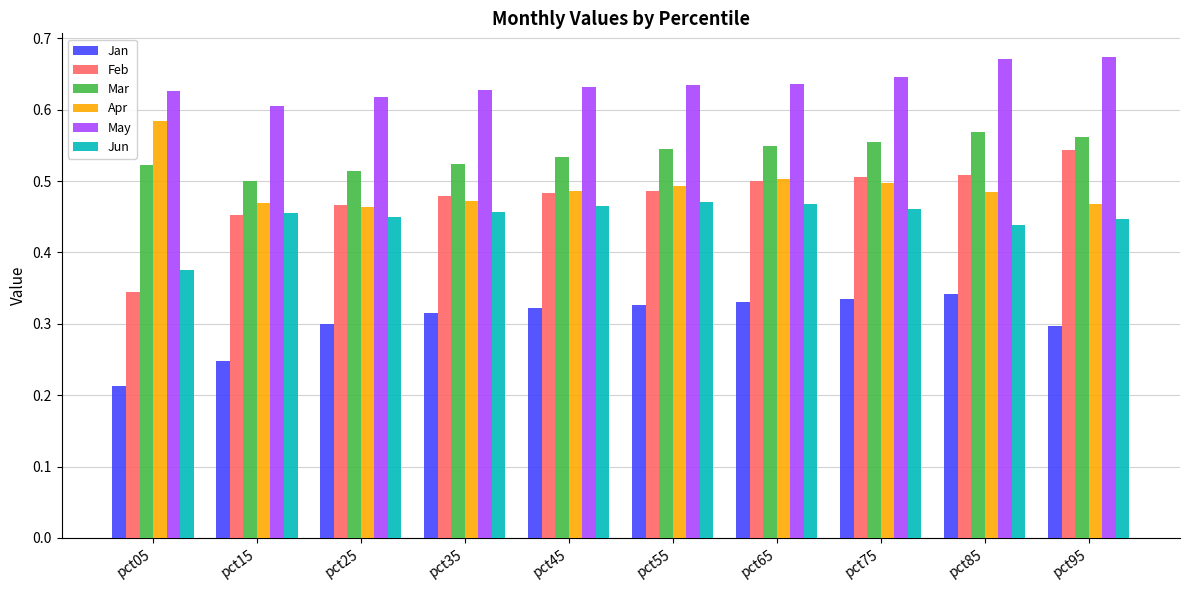

What is the sum of all May values?

6.4